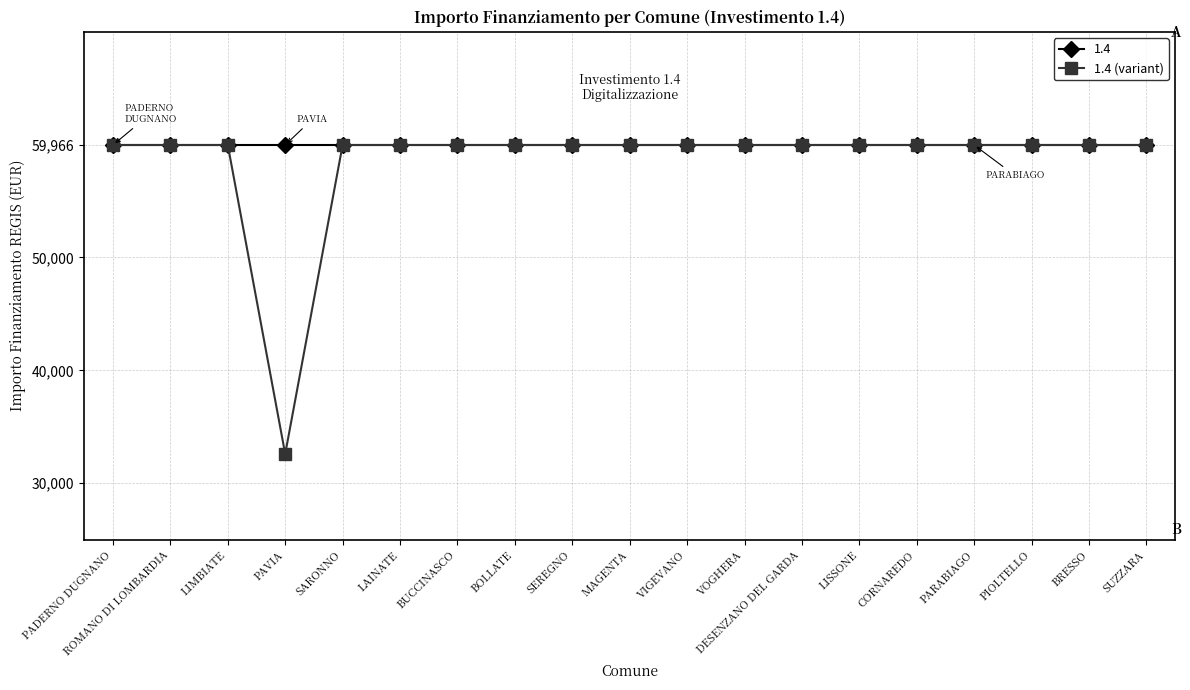

At PAVIA, list the series in order from largest to smallest.

1.4, 1.4 (variant)